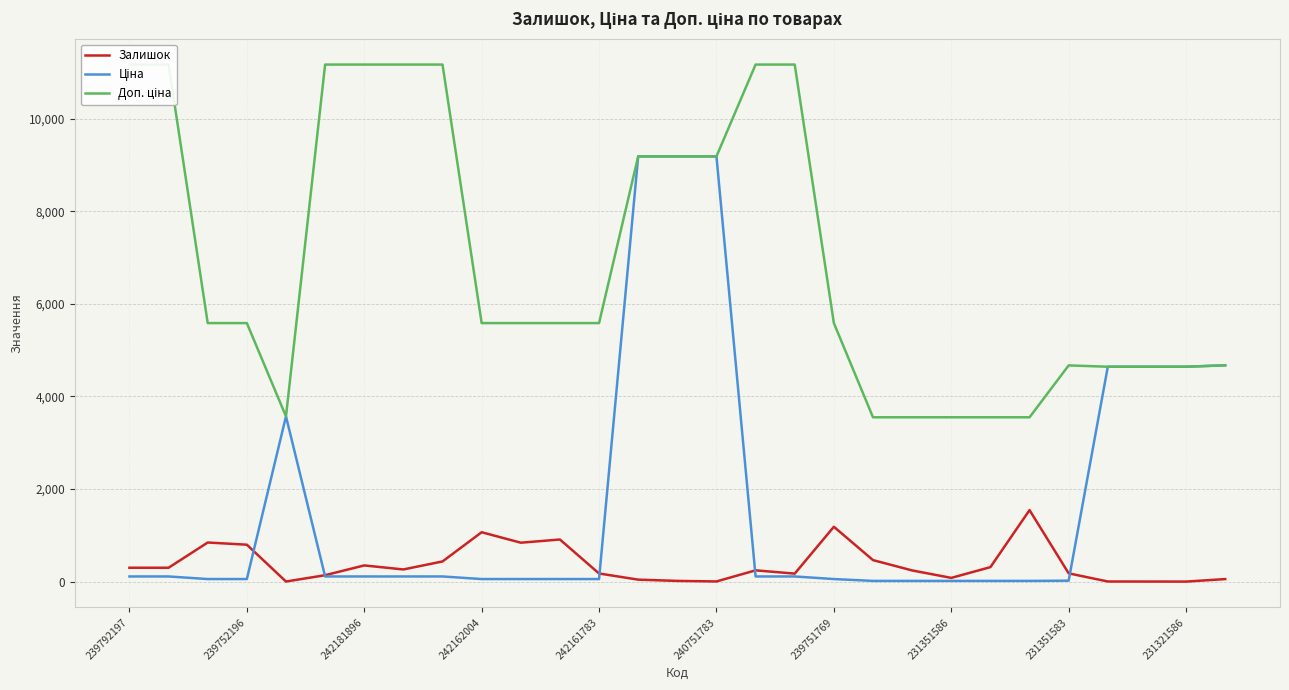

Is this an area chart (filled region under the line)?

No